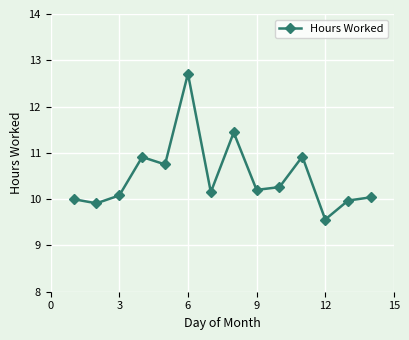

What is the average value?

10.5